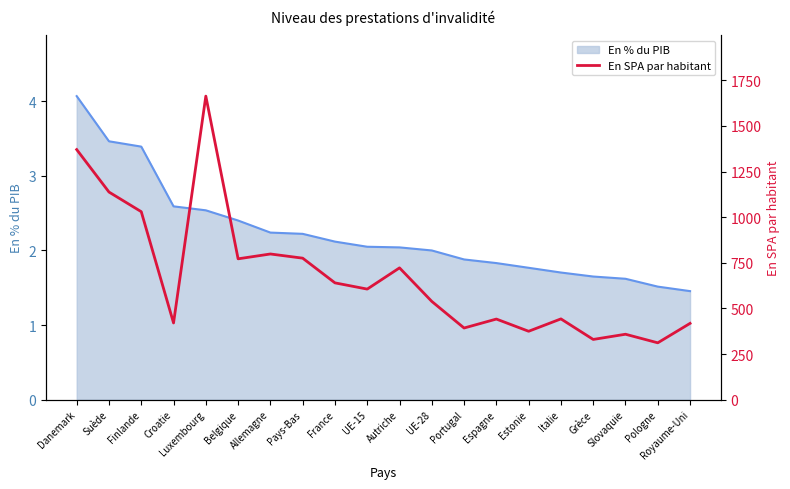

Does the chart display data point markers on the line(s)?

No